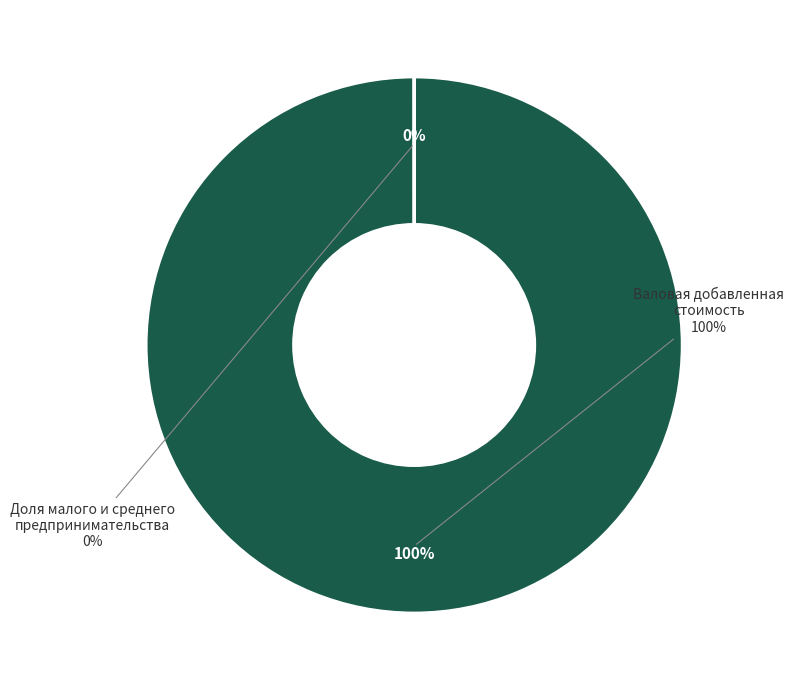

To the nearest percent, what percentage of the pie is Валовая добавленная стоимость?

100%